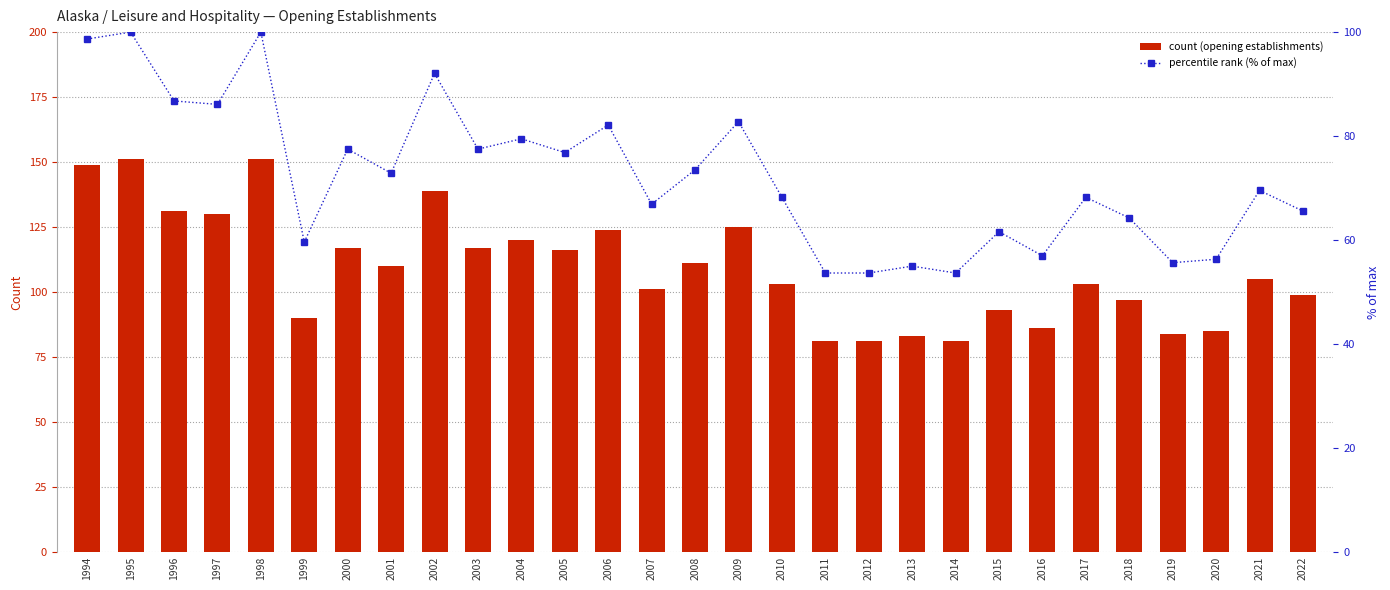

The value of Opening establishments at 2002 is 139.0. True or false?

True